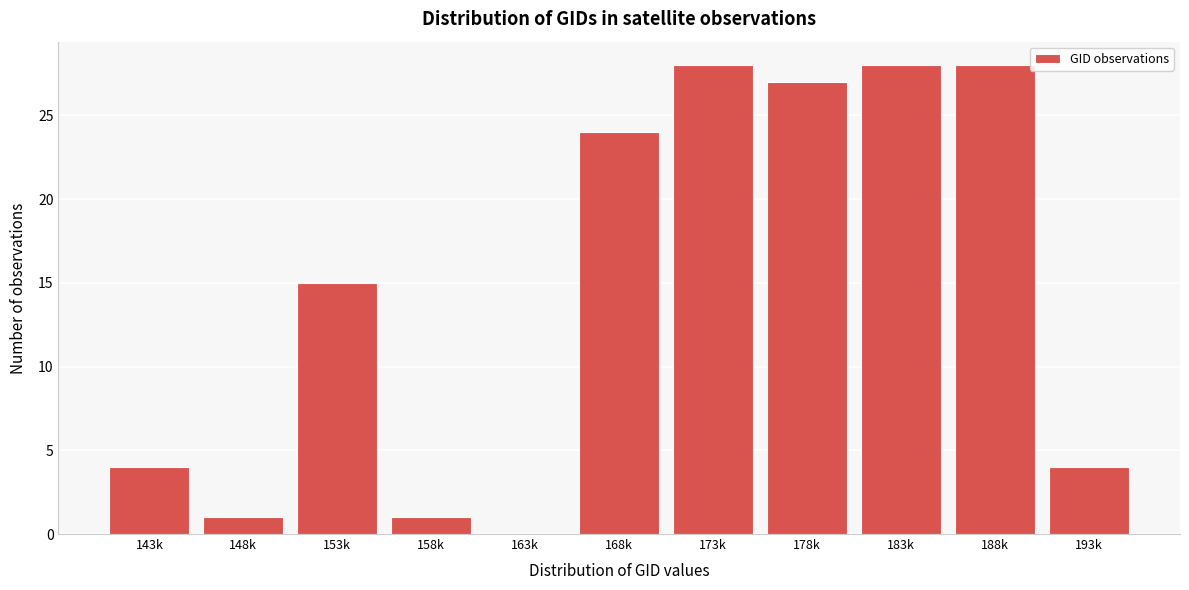

Reading left to right, what are all the values shown in this chart?

143k=4	148k=1	153k=15	158k=1	163k=0	168k=24	173k=28	178k=27	183k=28	188k=28	193k=4